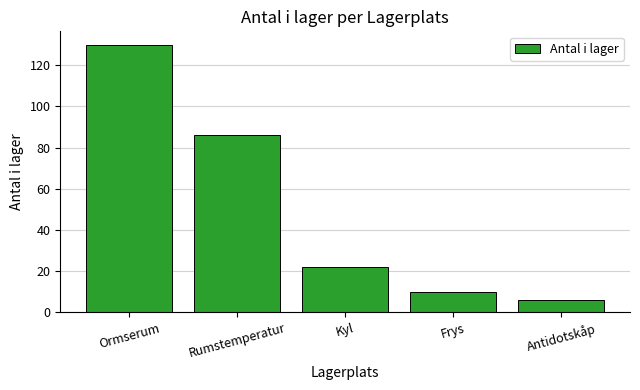

Does the chart contain any negative values?

No